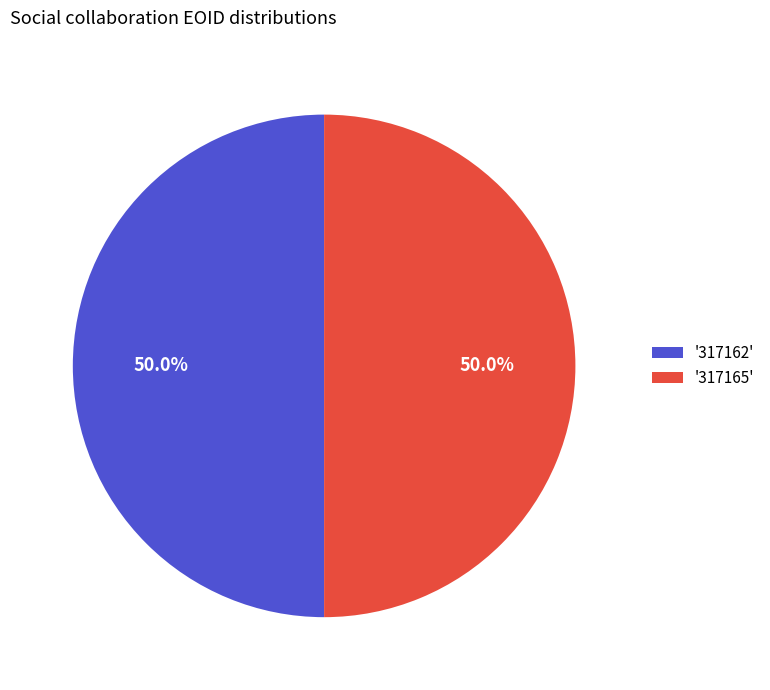

What portion of the pie excludes '317162'?

50.0%